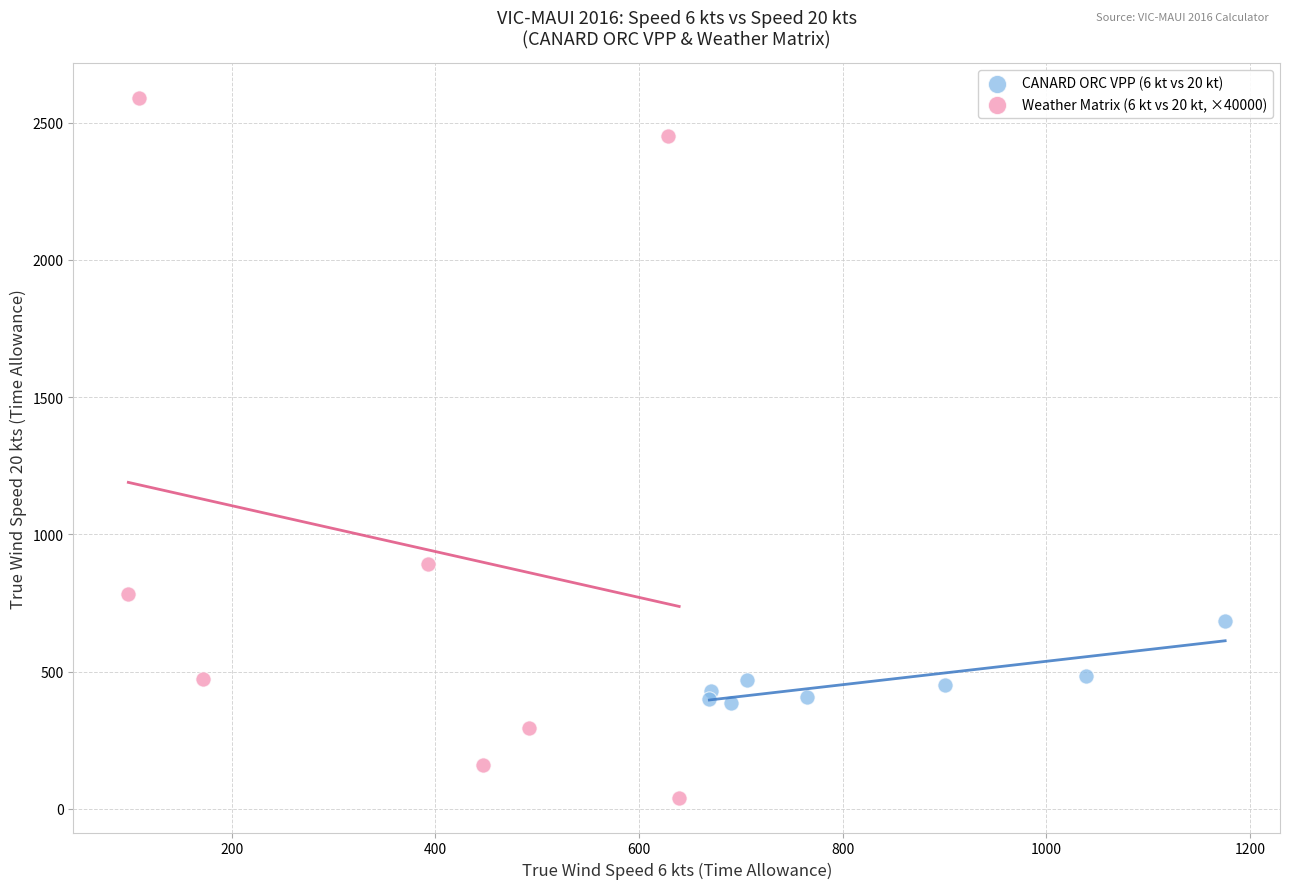

Which series has the widest spread of Y values?

Weather Matrix (6 kt vs 20 kt, ×40000)